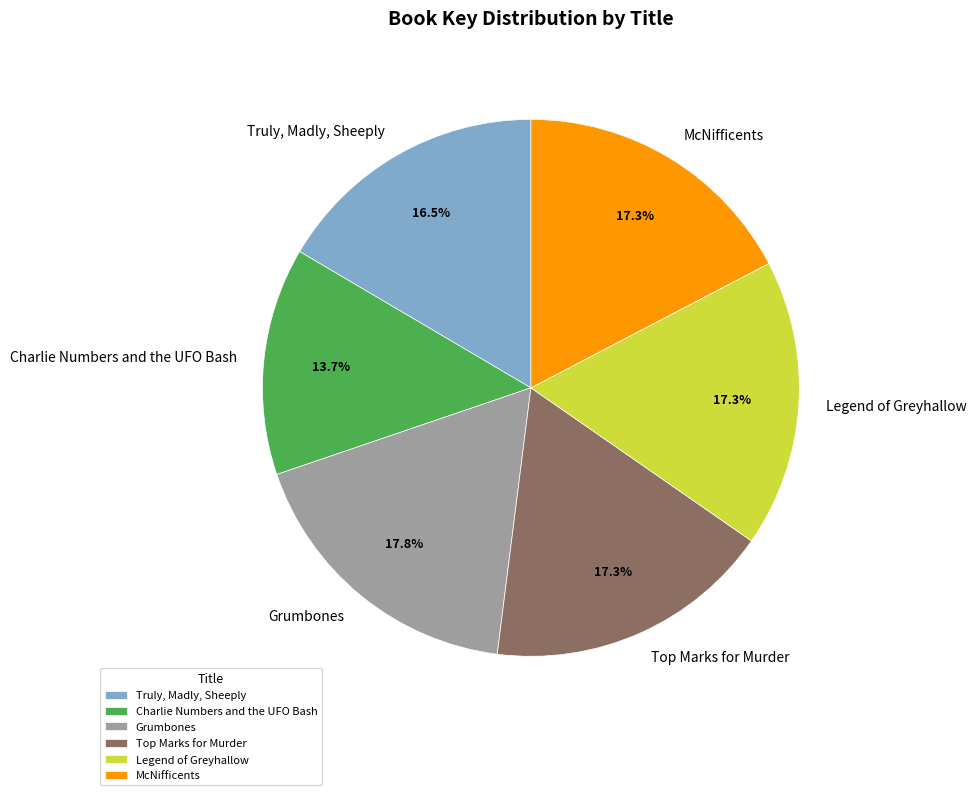

Is there a majority slice in this chart?

No